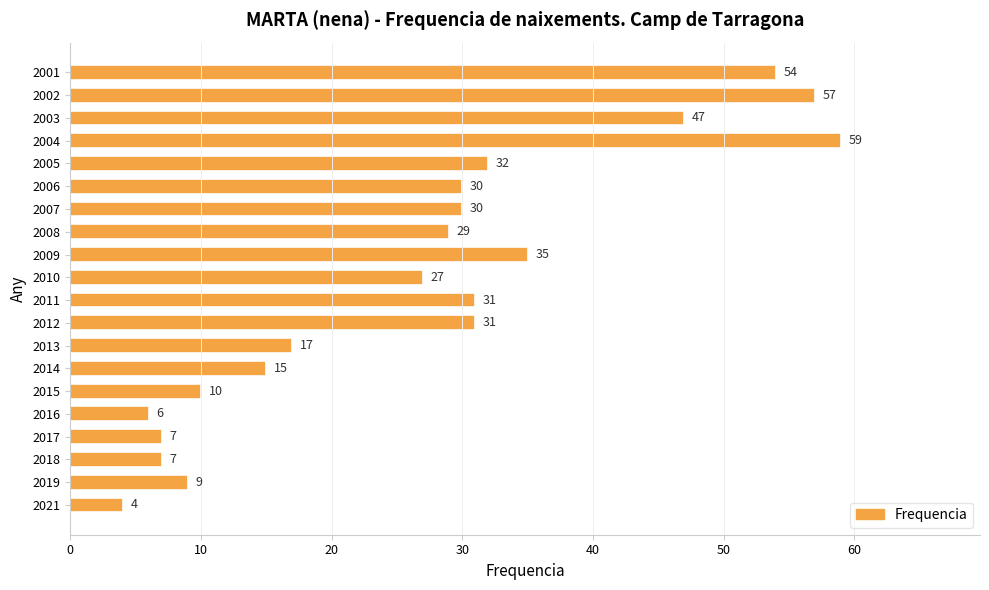

Between 2001 and 2008, which is larger?

2001